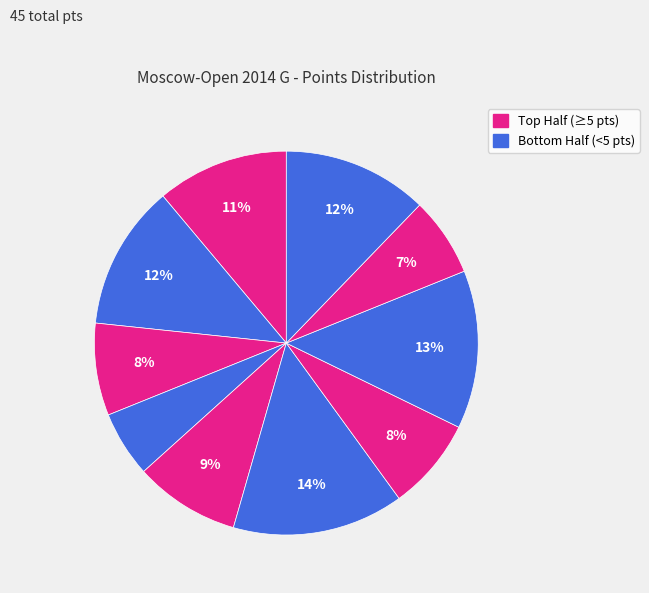

Count the number of slices in the pie.

10